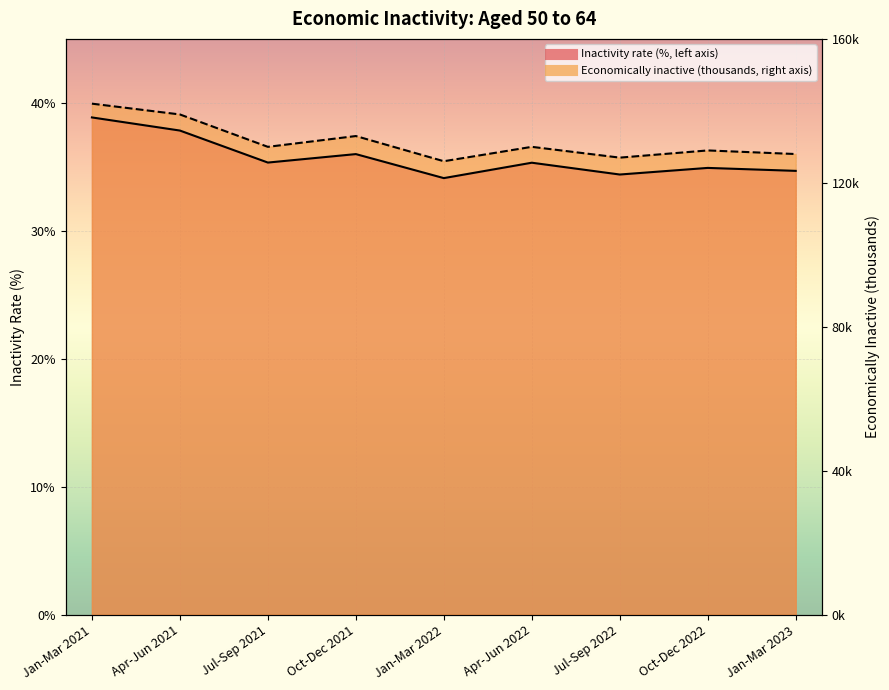

True or false: Aged 50 to 64 inactivity rate (total) and Aged 50 to 64 economically inactive (total, thousands) intersect in this chart.

False